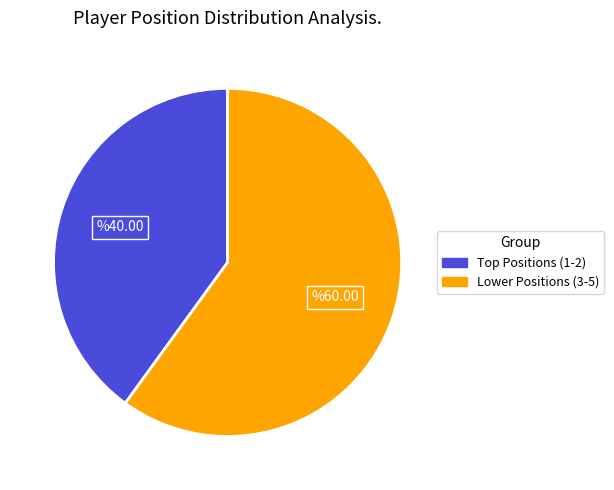

Is there a majority slice in this chart?

Yes